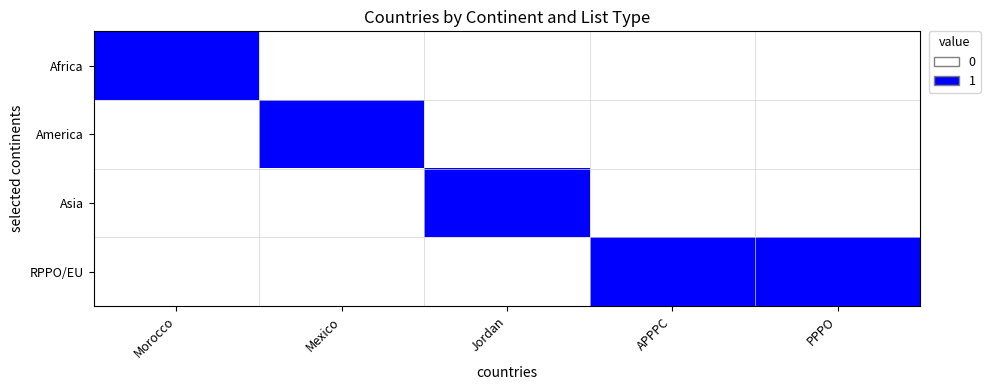

Which series has the largest range (max minus min)?

Africa